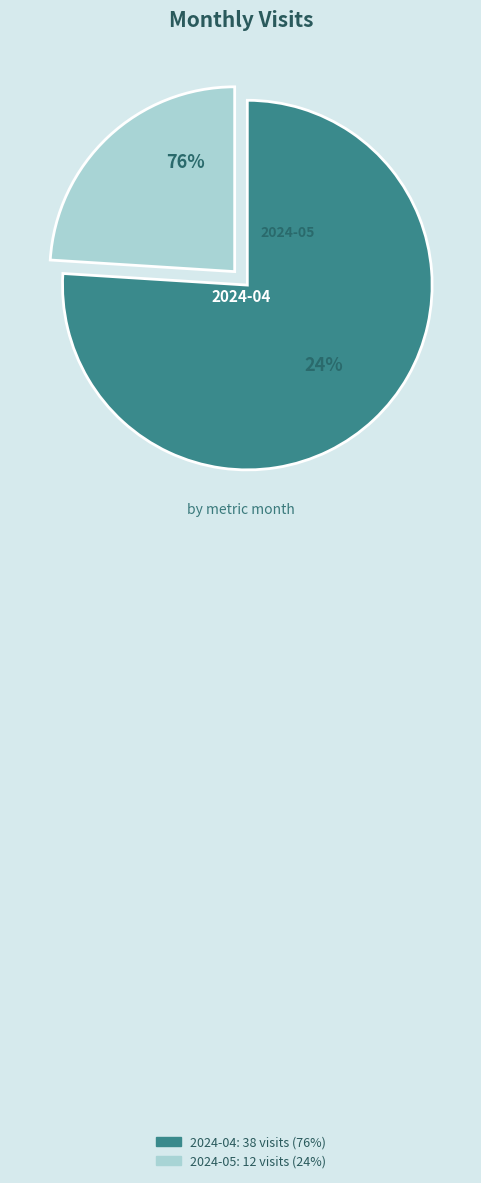

How many slices are in this pie chart?

2